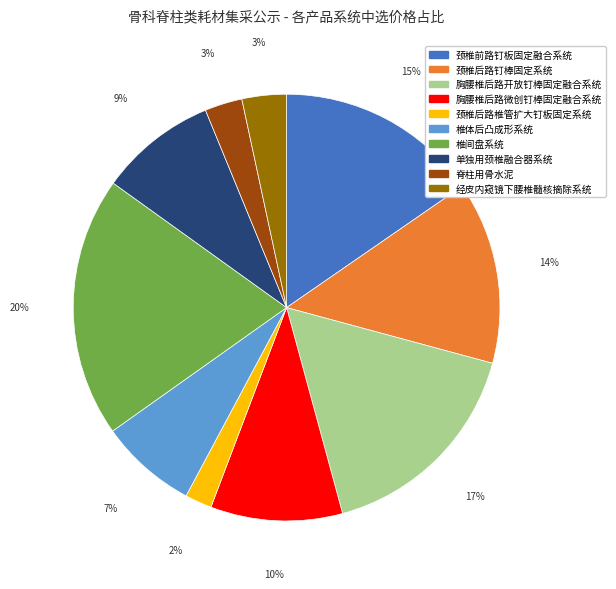

How many segments does this pie chart have?

10